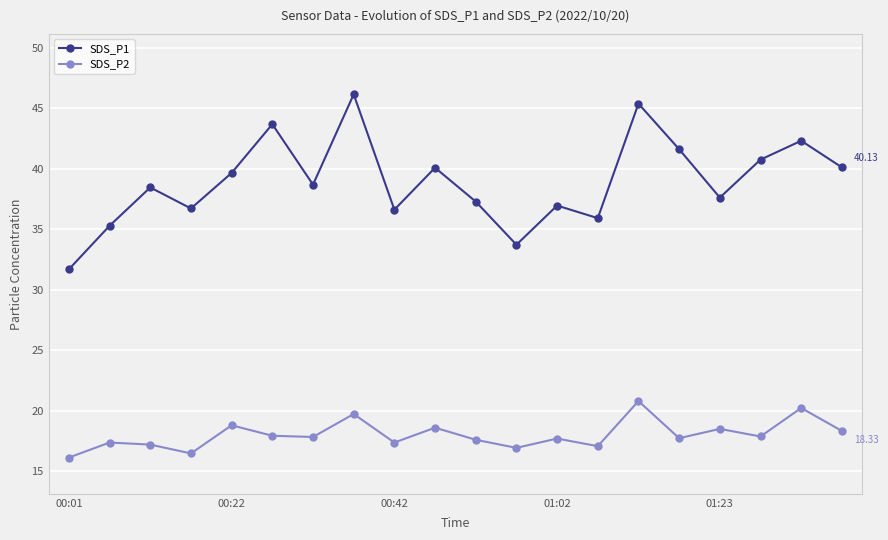

What are all the series names shown in the legend?

SDS_P1, SDS_P2